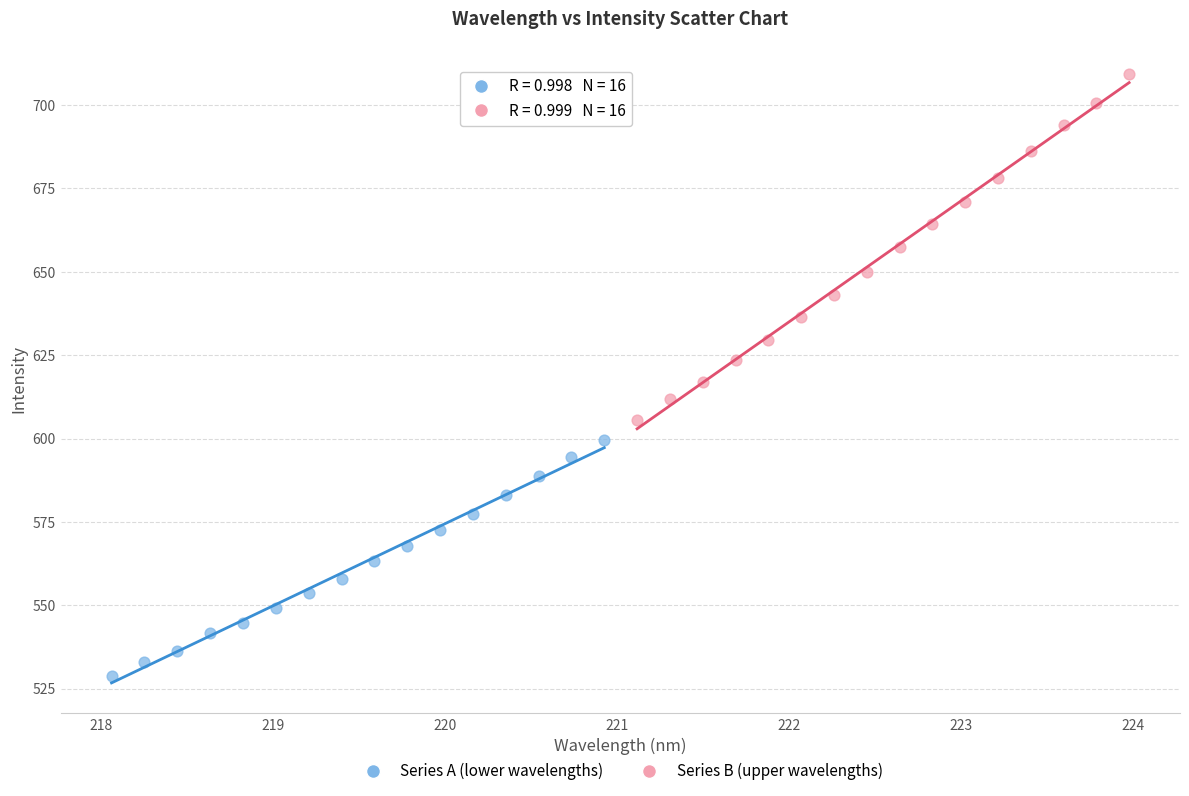

Which series reaches the minimum Y coordinate?

Series A (lower wavelengths)